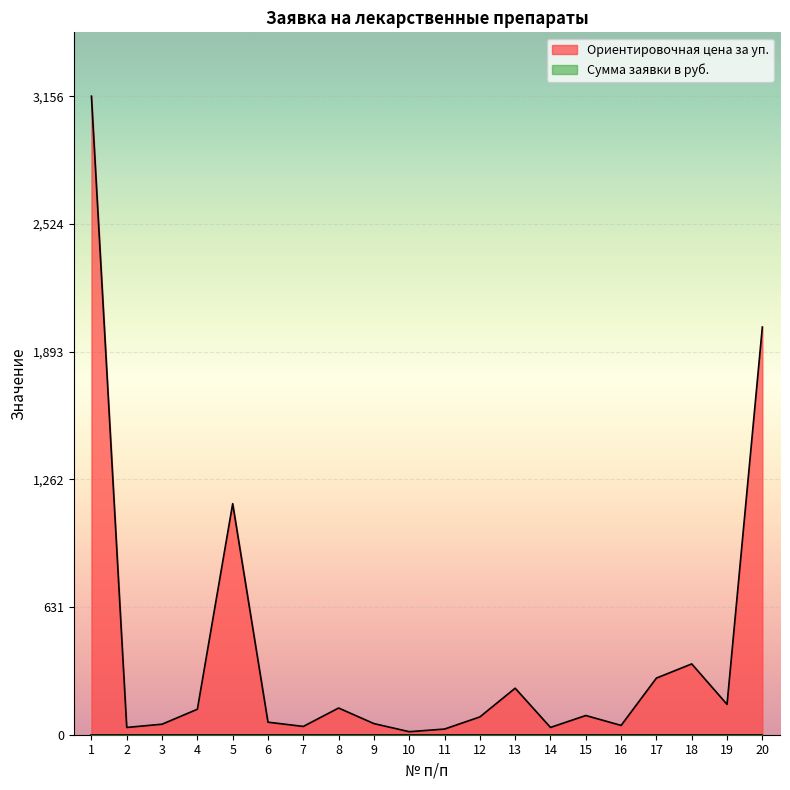

What is the greatest value displayed?

3156